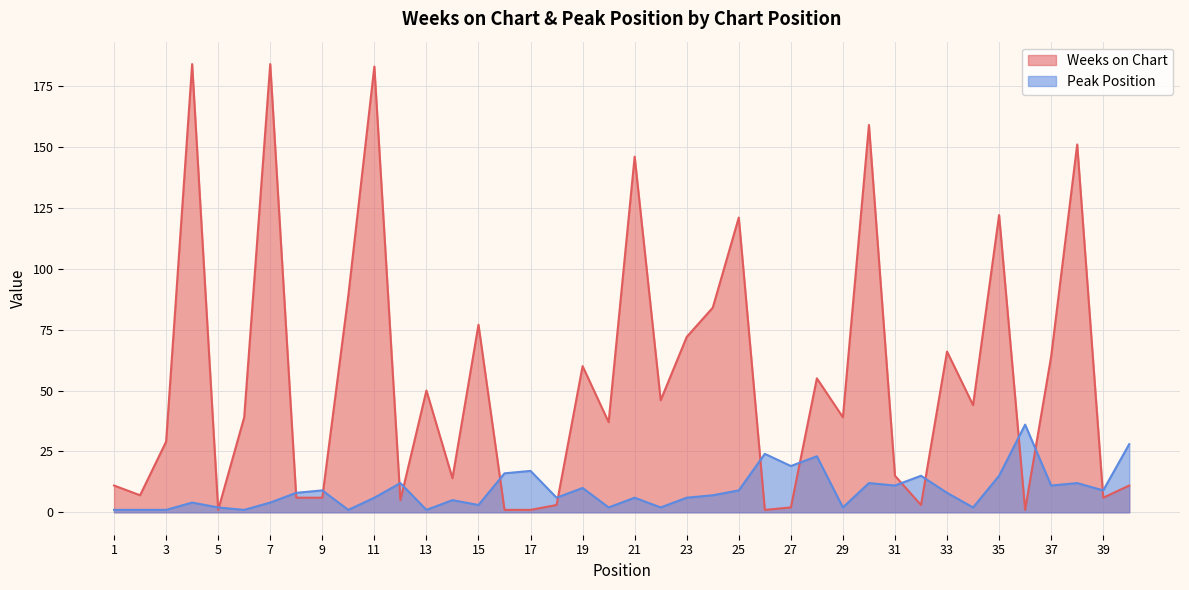

Where is Weeks on Chart nearest to the value 92?

10